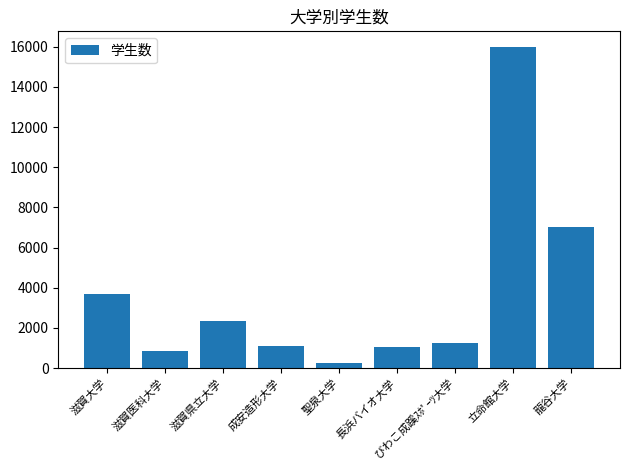

Is it true that the value at 長浜バイオ大学 is 502?

False